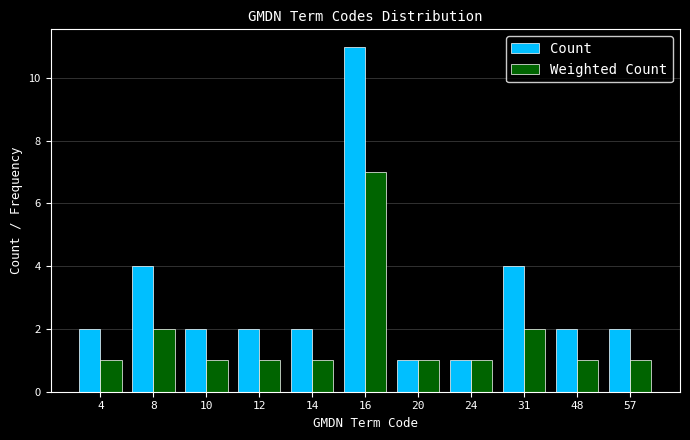

Reading left to right, extract all data points from this chart.

Count: 4=2	8=4	10=2	12=2	14=2	16=11	20=1	24=1	31=4	48=2	57=2
Weighted Count: 4=1	8=2	10=1	12=1	14=1	16=7	20=1	24=1	31=2	48=1	57=1